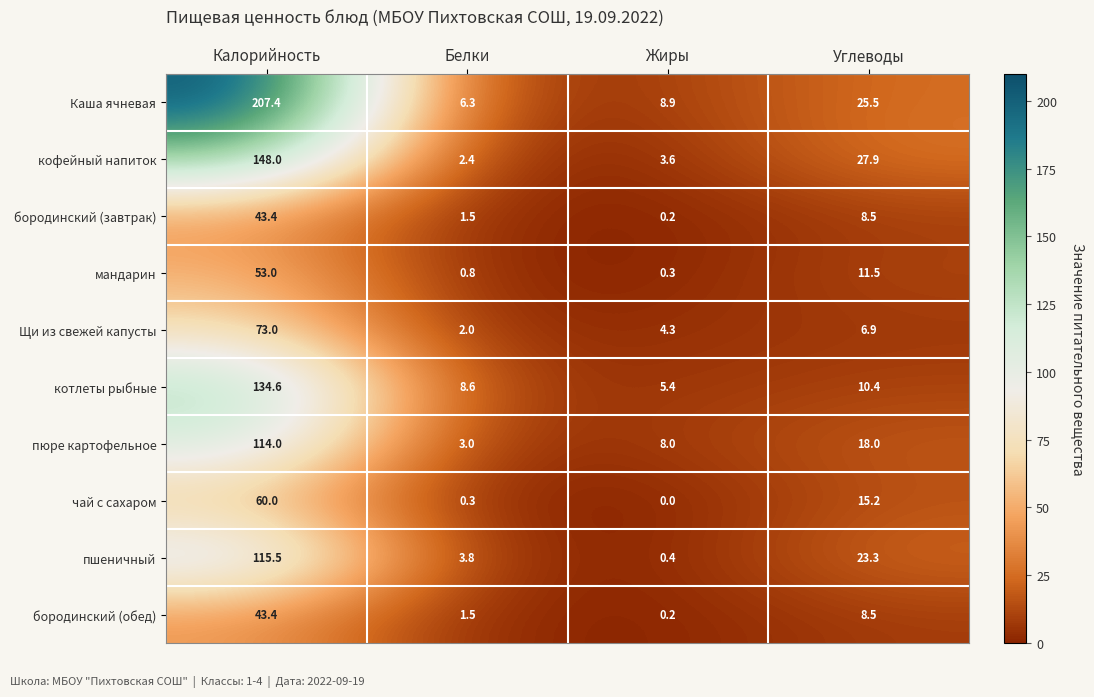

Is it true that Каша ячневая equals 8.9 at Жиры?

True